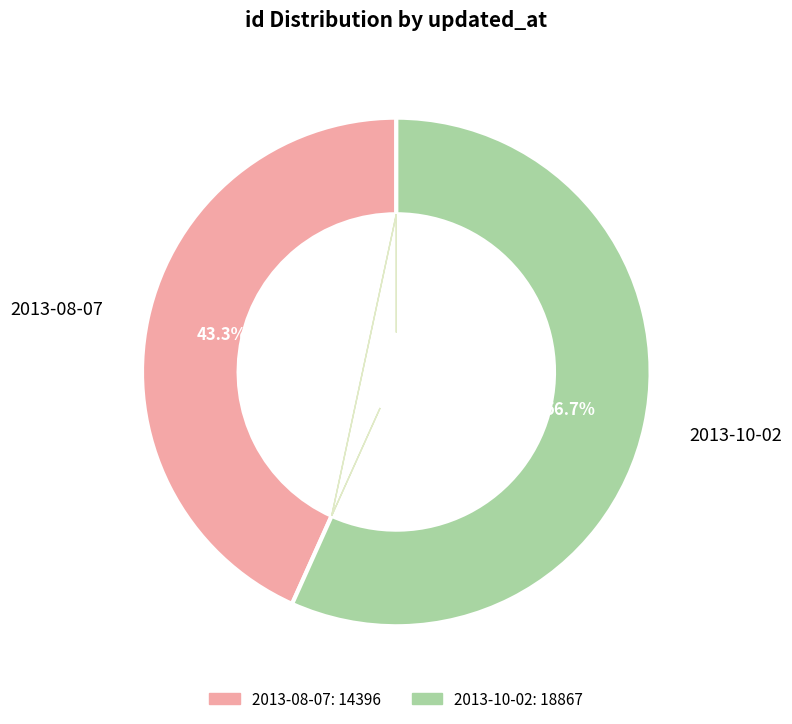

What portion of the pie excludes 2013-10-02?

43.3%